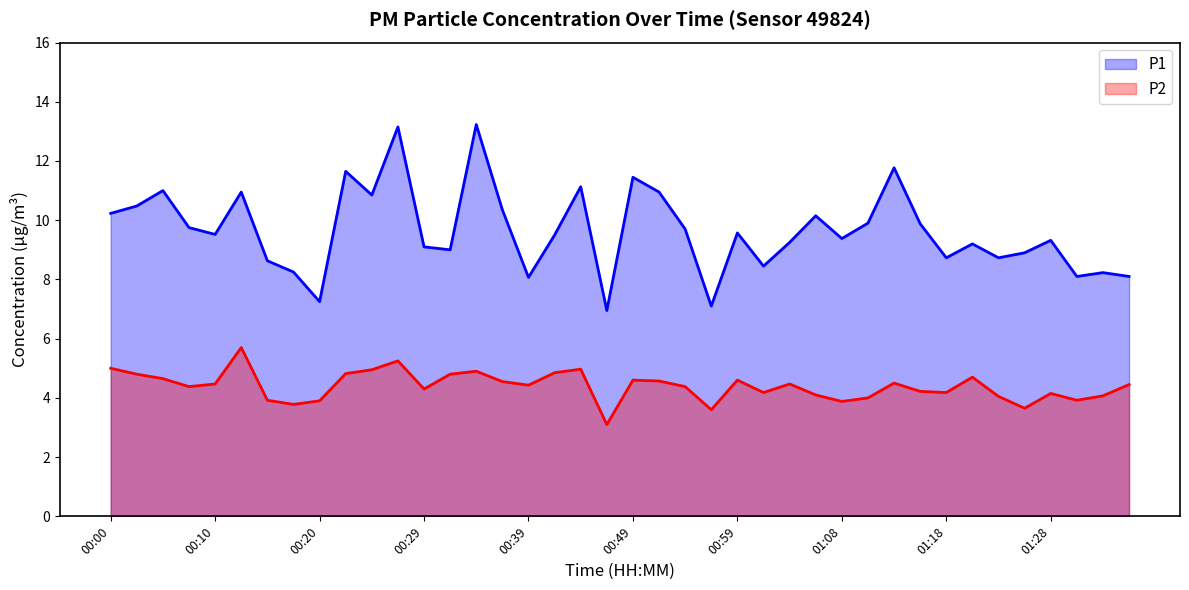

Does the chart display data point markers on the line(s)?

No